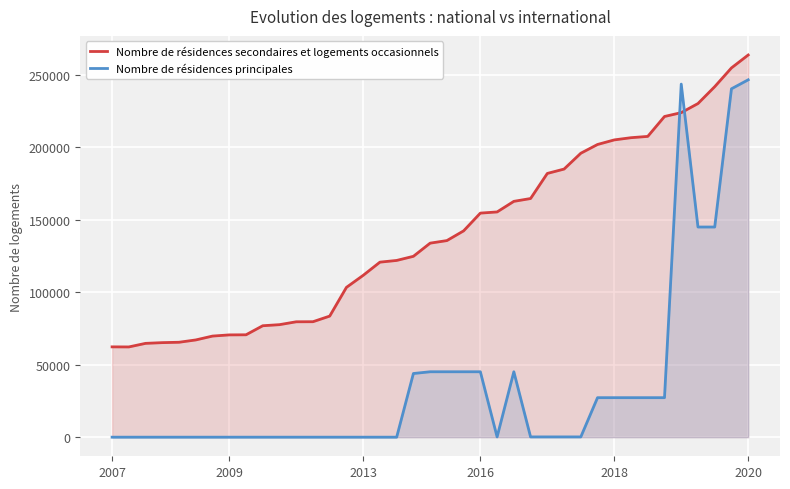

Which series has the largest range (max minus min)?

Nombre de résidences principales